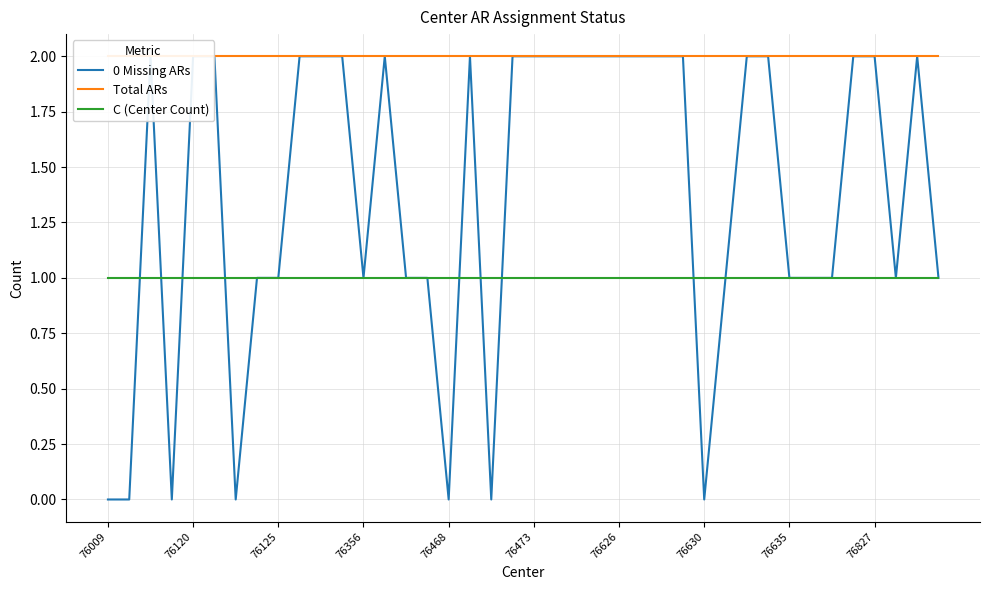

The C (Center Count) series shows 0 at 29. True or false?

False